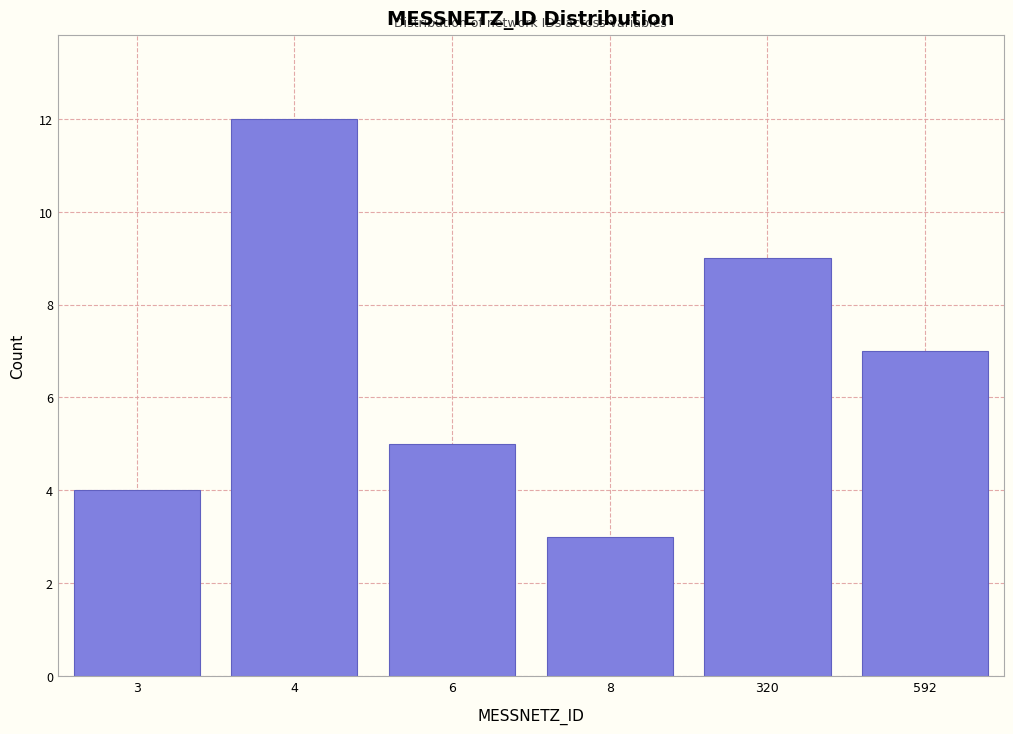

Reading left to right, what are all the values shown in this chart?

3=4	4=12	6=5	8=3	320=9	592=7